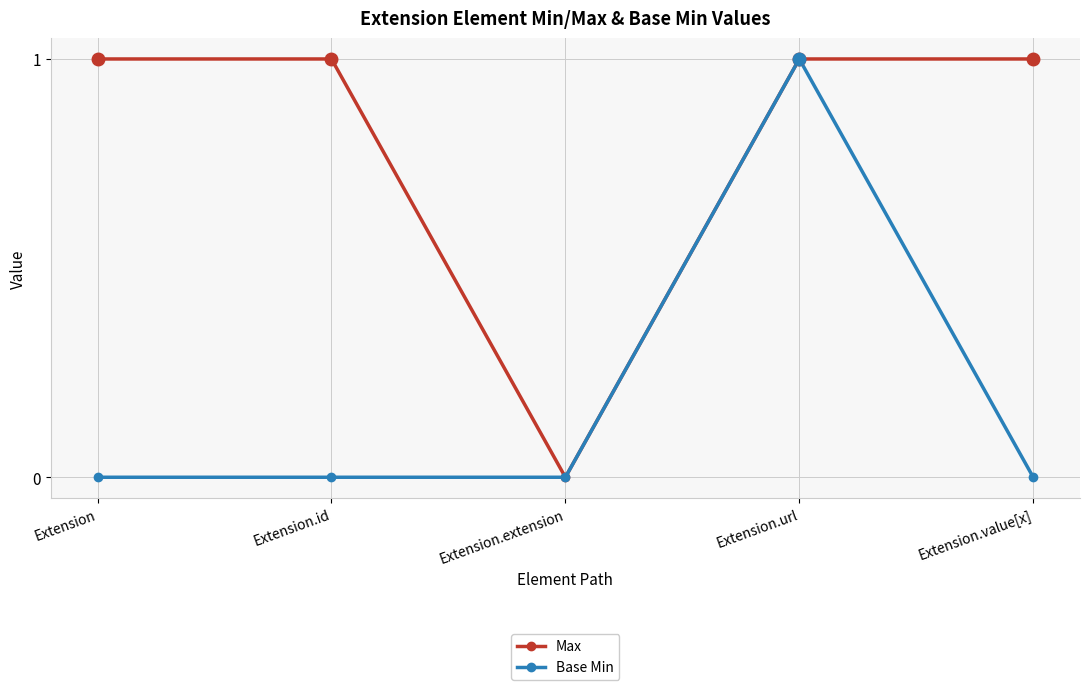

Reading left to right, what are all the values shown in this chart?

Max: 1	1	0	1	1
Base Min: 0	0	0	1	0